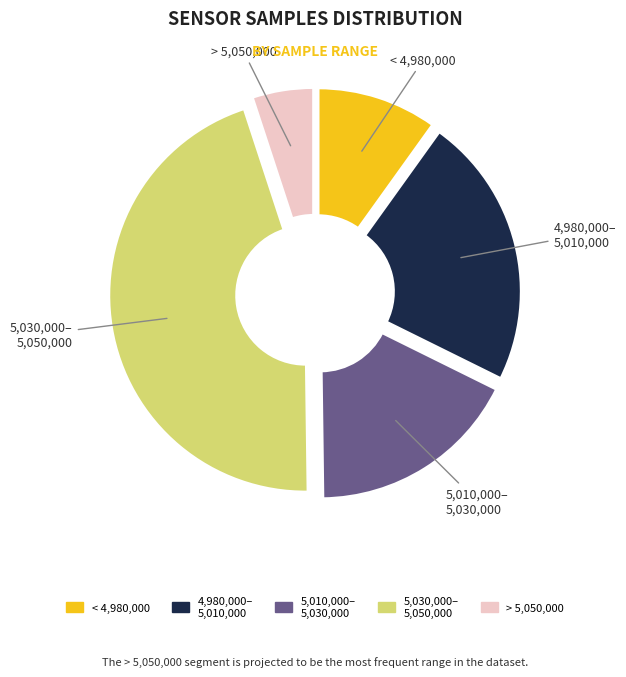

Does any single category account for the majority?

No